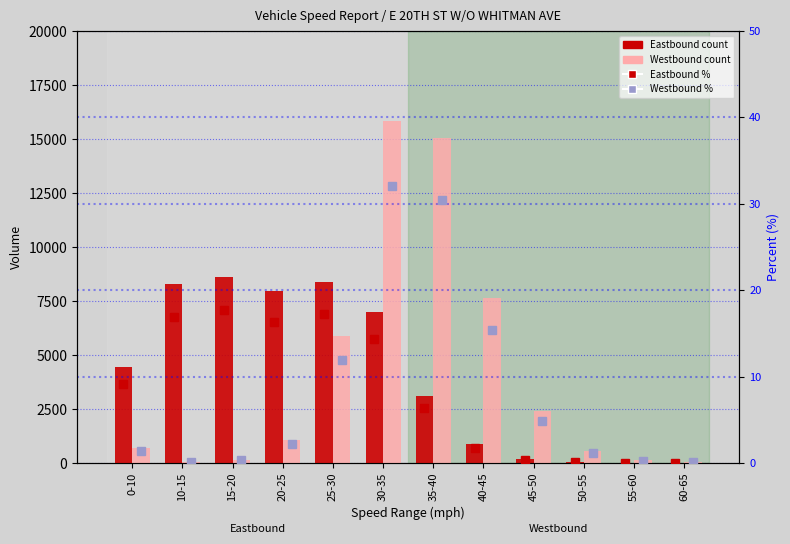

What is the difference between the maximum and second lowest values in the Westbound (% of total) series?

31.9